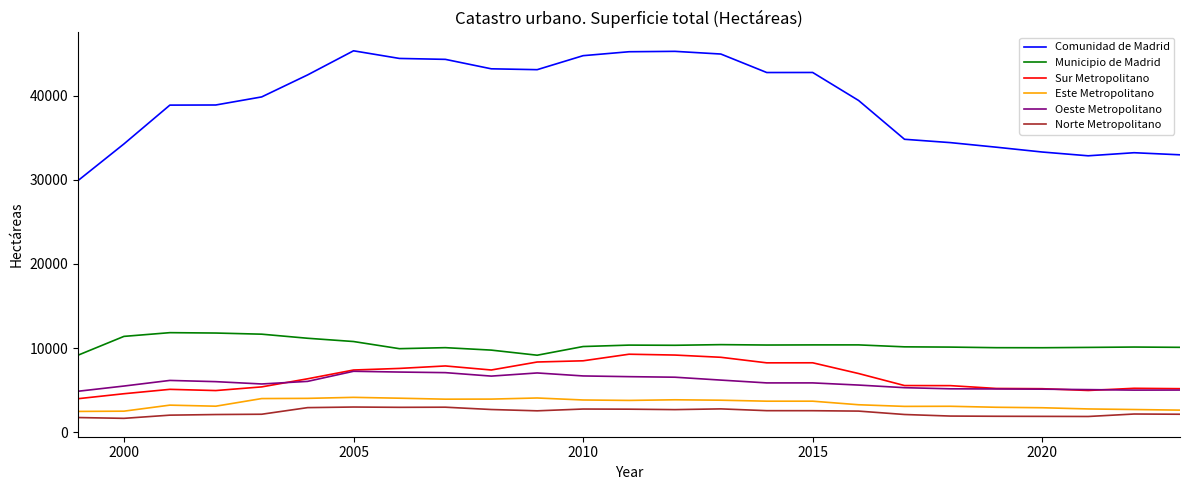

What is the minimum value for Norte Metropolitano?

1647